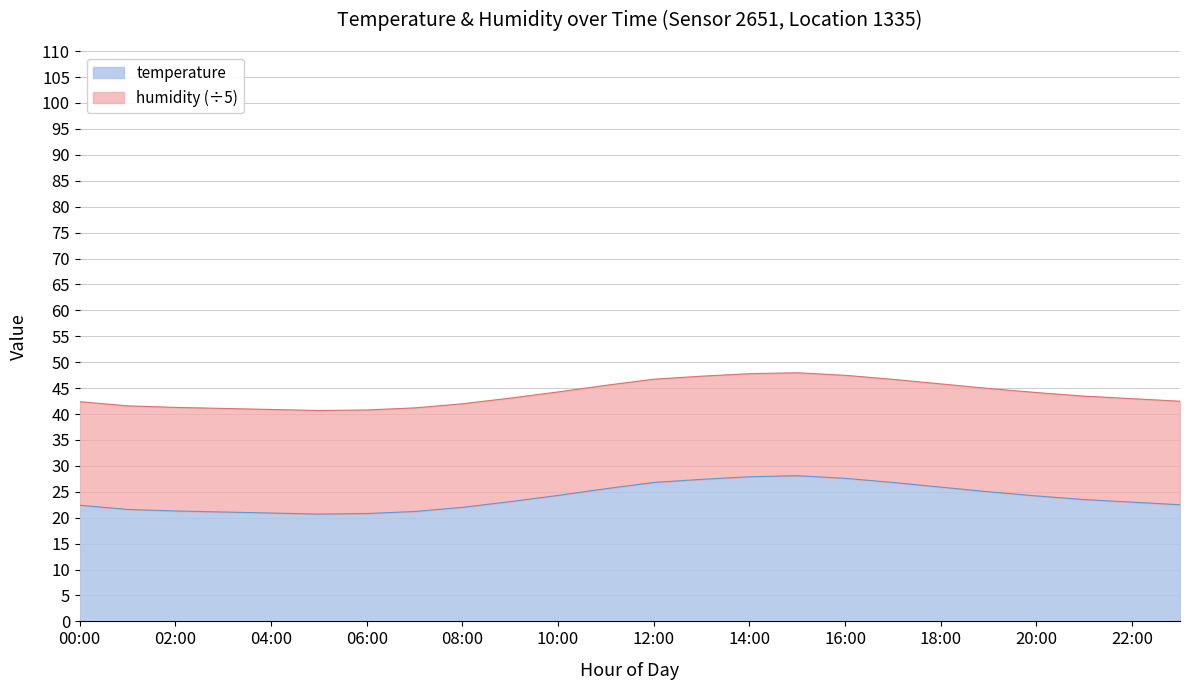

Reading right to left, extract all data points from this chart.

22.5	23.0	23.5	24.2	25.0	25.9	26.8	27.6	28.1	27.9	27.4	26.8	25.6	24.3	23.1	22.0	21.2	20.8	20.7	20.9	21.1	21.3	21.6	22.4